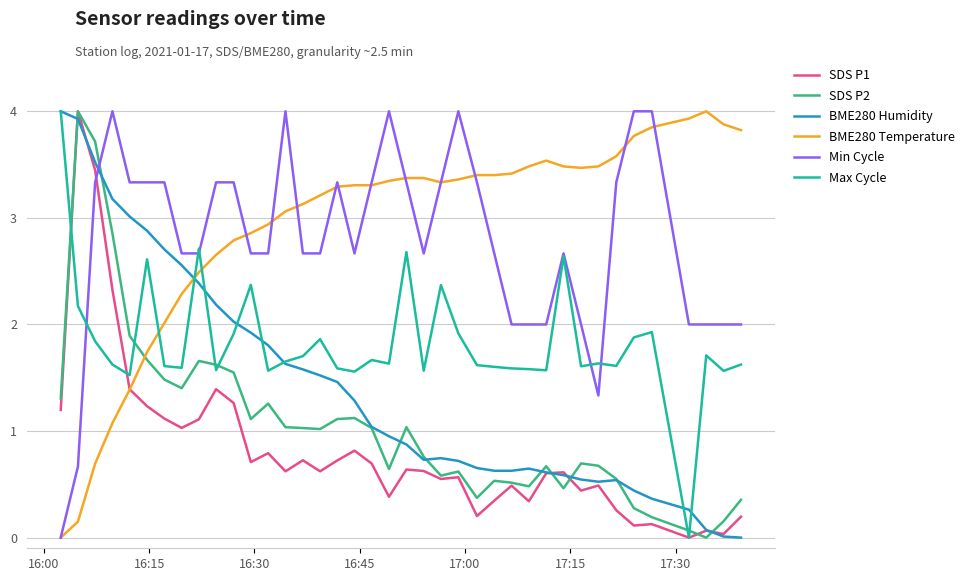

What is the maximum value shown in the chart?

4.0